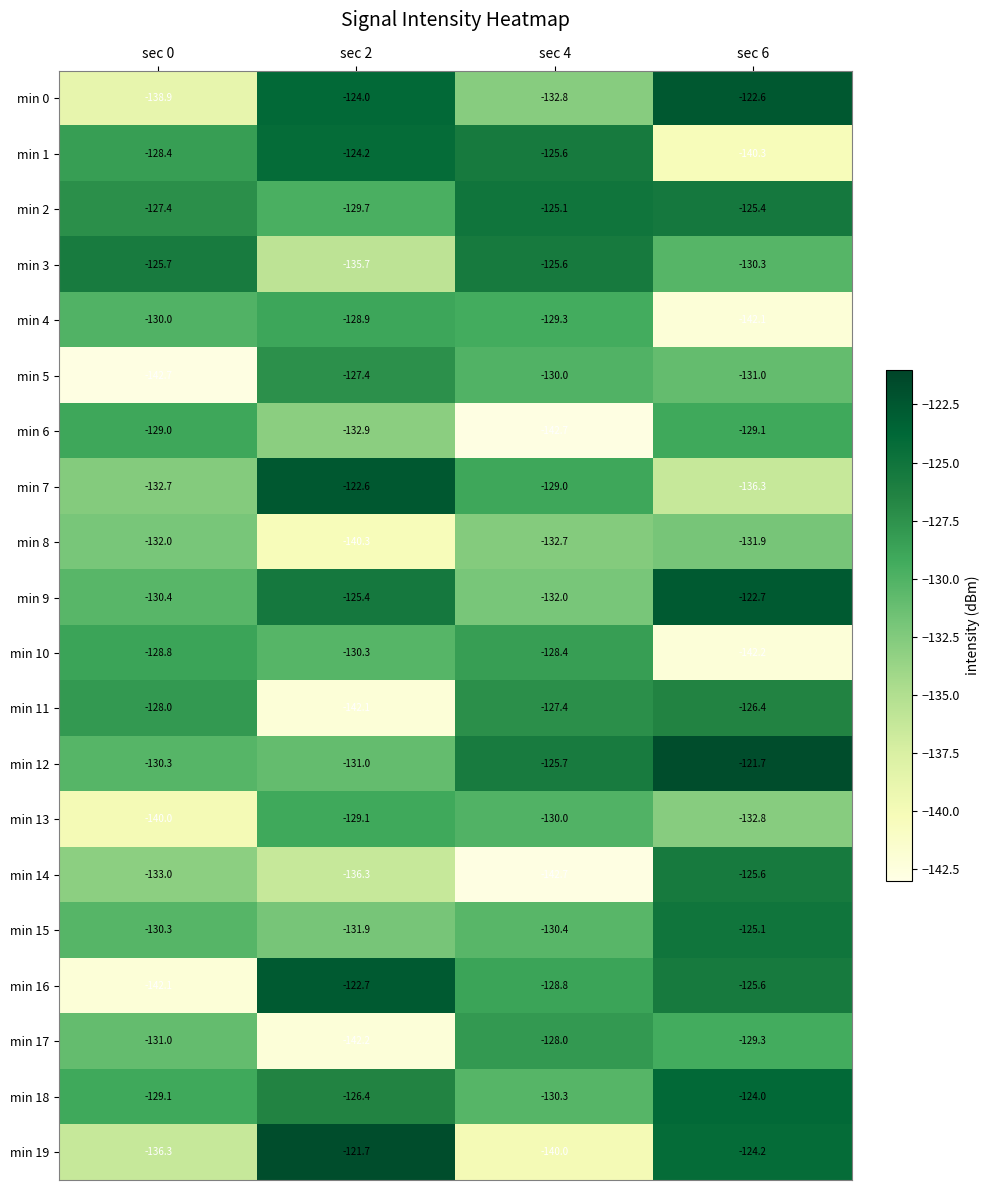

True or false: min 13 has a value of -29.6 at sec 4.

False